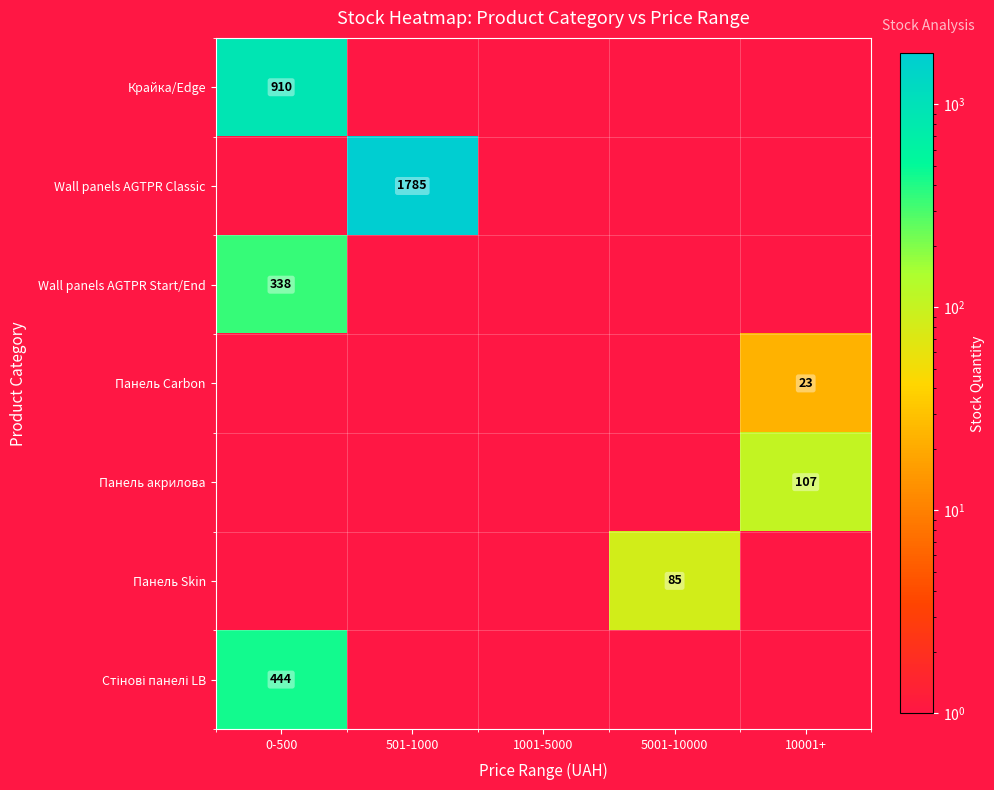

What is the maximum value shown in the chart?

1785.0